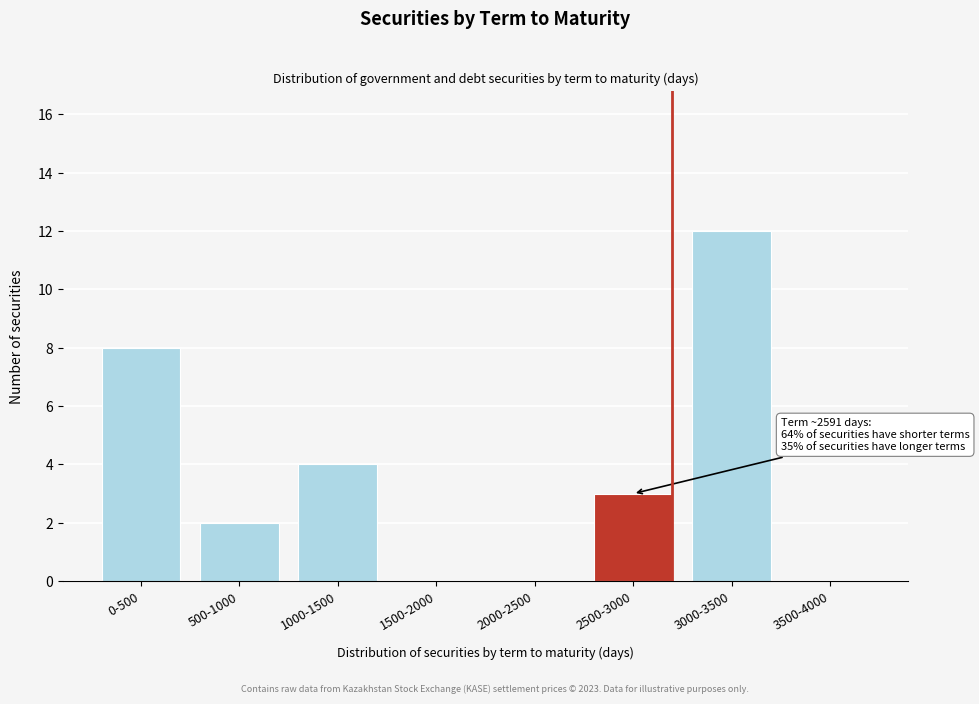

Reading left to right, list all the values displayed in this chart.

0-500=8	500-1000=2	1000-1500=4	1500-2000=0	2000-2500=0	2500-3000=3	3000-3500=12	3500-4000=0